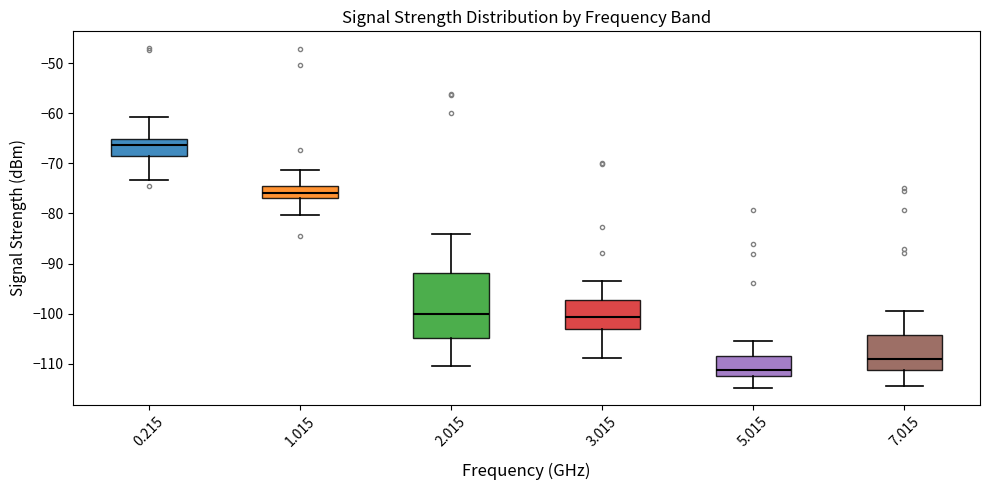

Reading left to right, read every box against the y-axis: the position of its median line, the range the box covers, and the ends of its whiskers. The values are not printed on the chart, so give them approximately, as read against the axis.

0.215: median -66, box -68 to -65, whiskers -73 to -61
1.015: median -76, box -77 to -74, whiskers -80 to -71
2.015: median -100, box -105 to -92, whiskers -110 to -84
3.015: median -101, box -103 to -97, whiskers -109 to -93
5.015: median -111, box -112 to -108, whiskers -115 to -105
7.015: median -109, box -111 to -104, whiskers -114 to -99